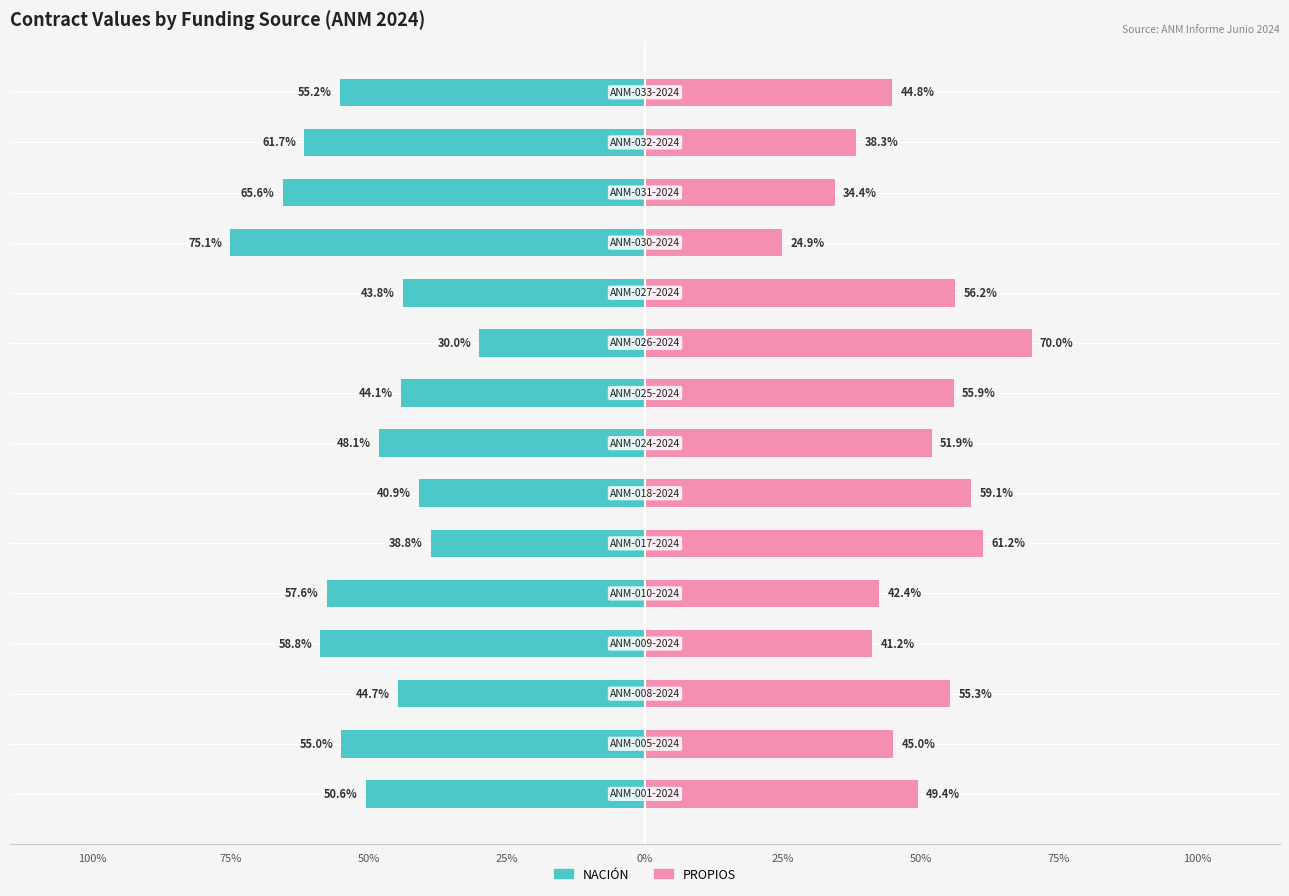

How many data points does each series have?

15